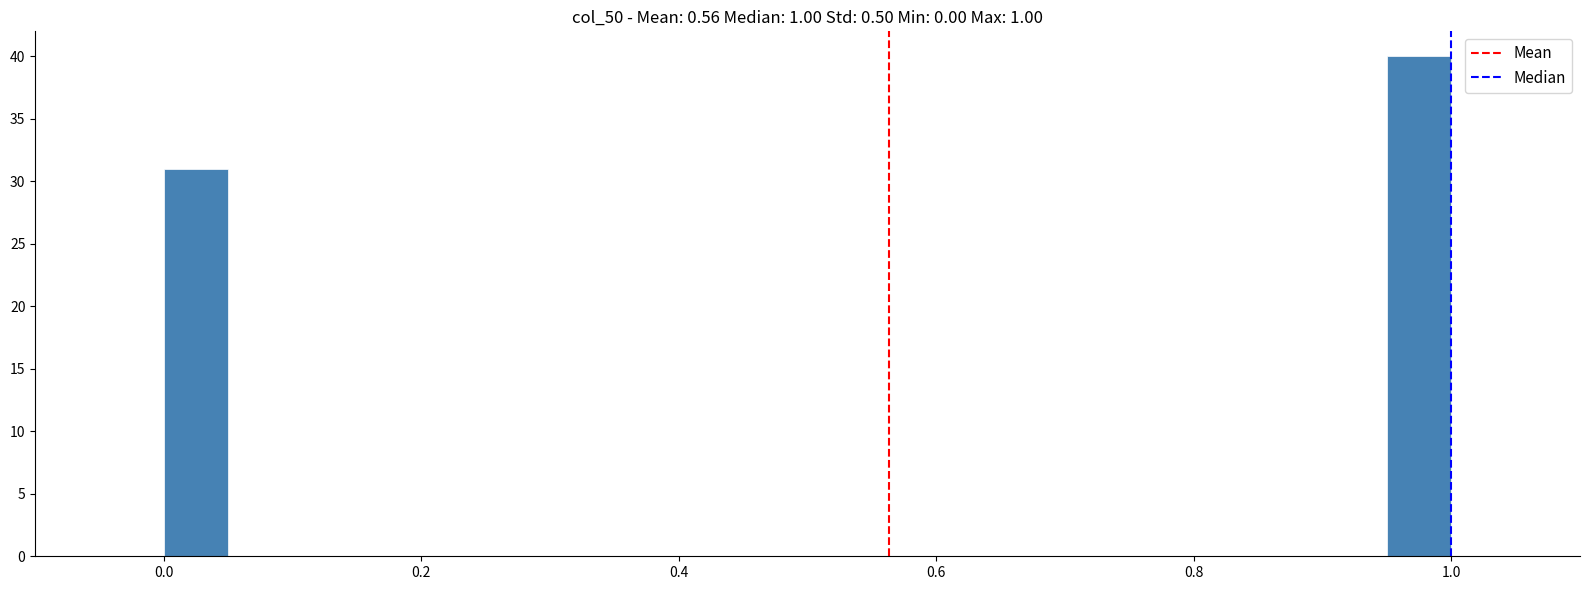

Read against the x-axis, roughly where is the centre of the tallest bar?

0.98